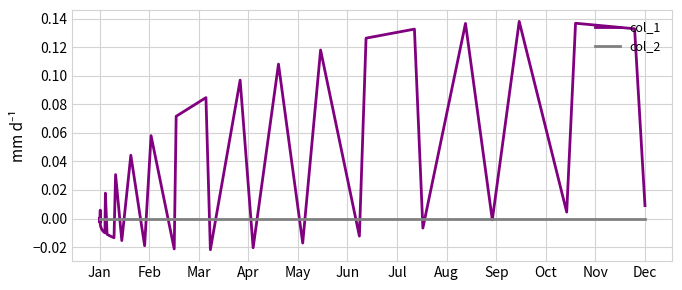

Which series ends up on top after the final intersection of col_2 and col_1?

col_1